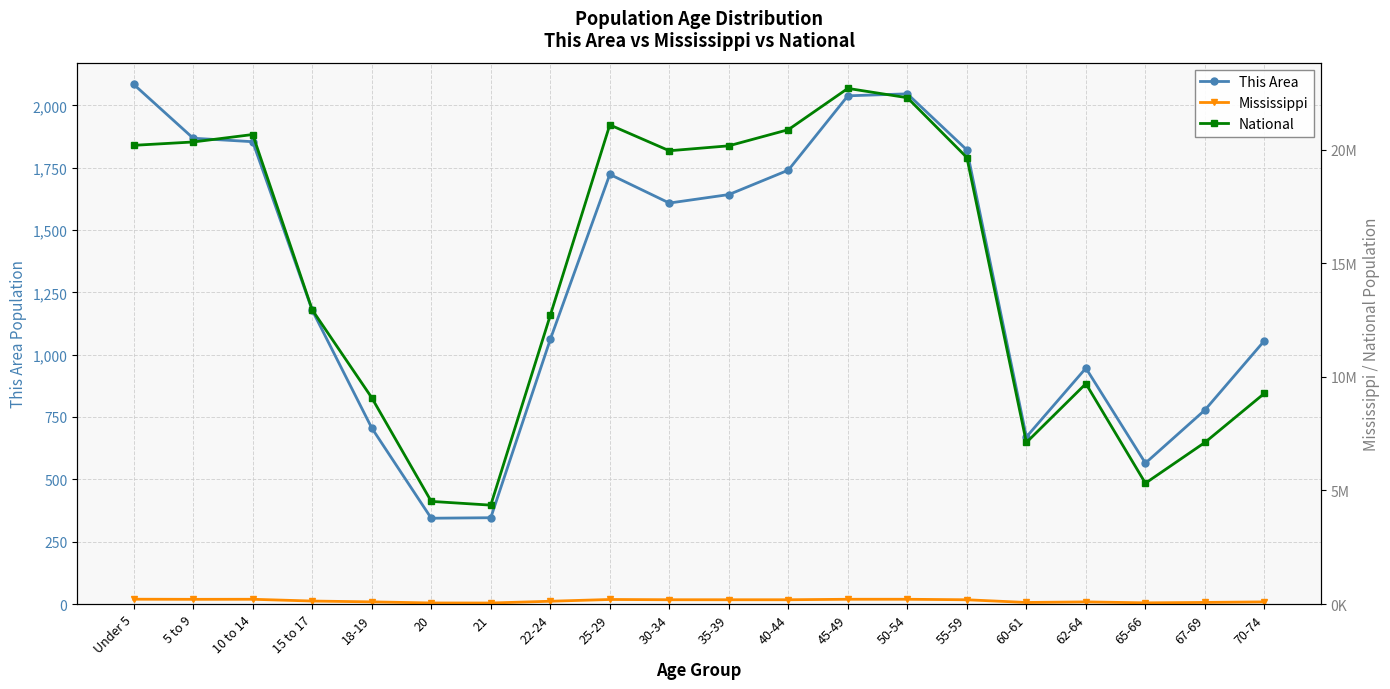

What is the sum of all National values?

290190983